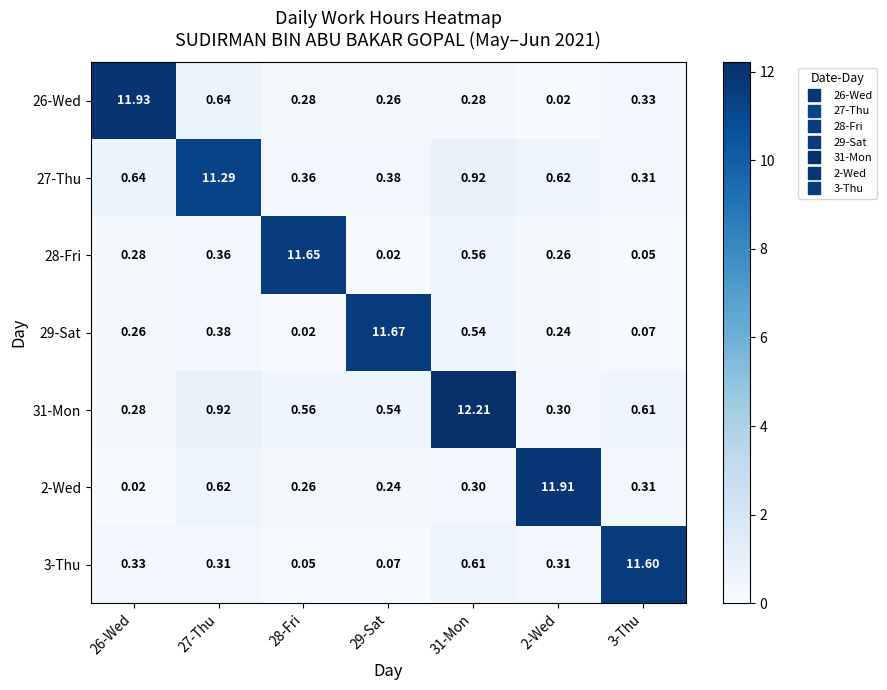

Is the value of 26-Wed at 3-Thu greater than the value of 3-Thu at 2-Wed?

Yes